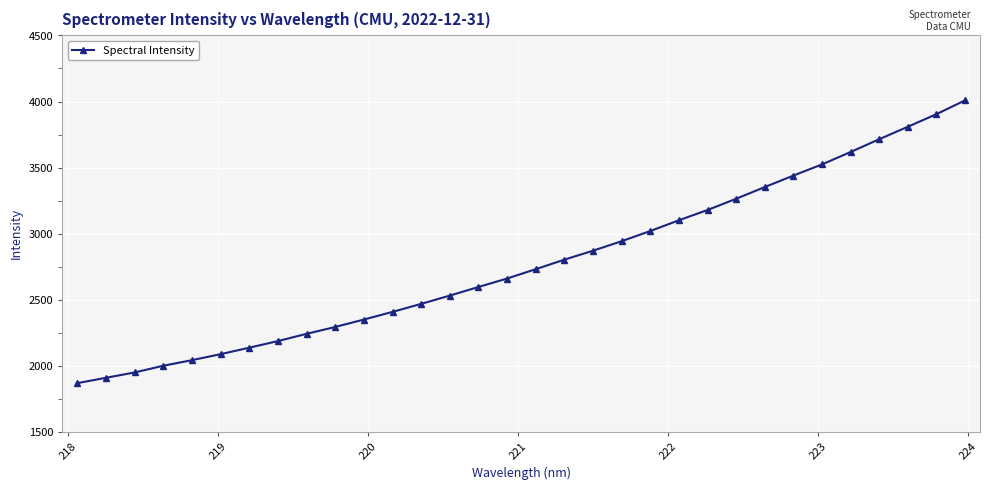

What is the difference between the maximum and minimum values?

2140.4